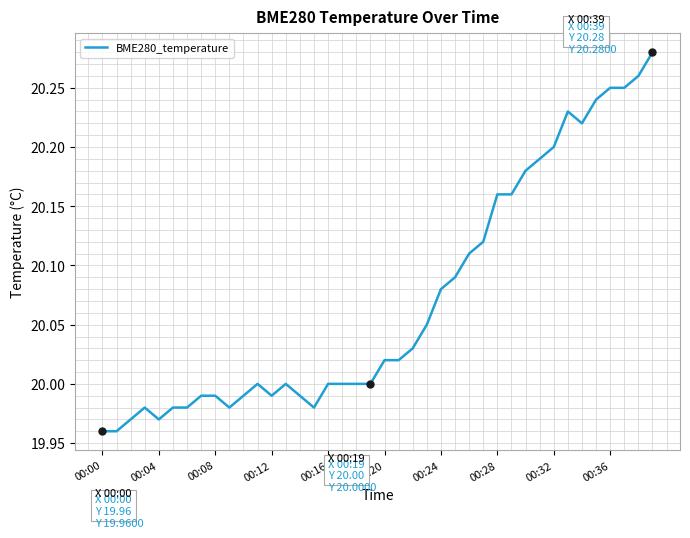

What is the difference between the maximum and minimum values?

0.3